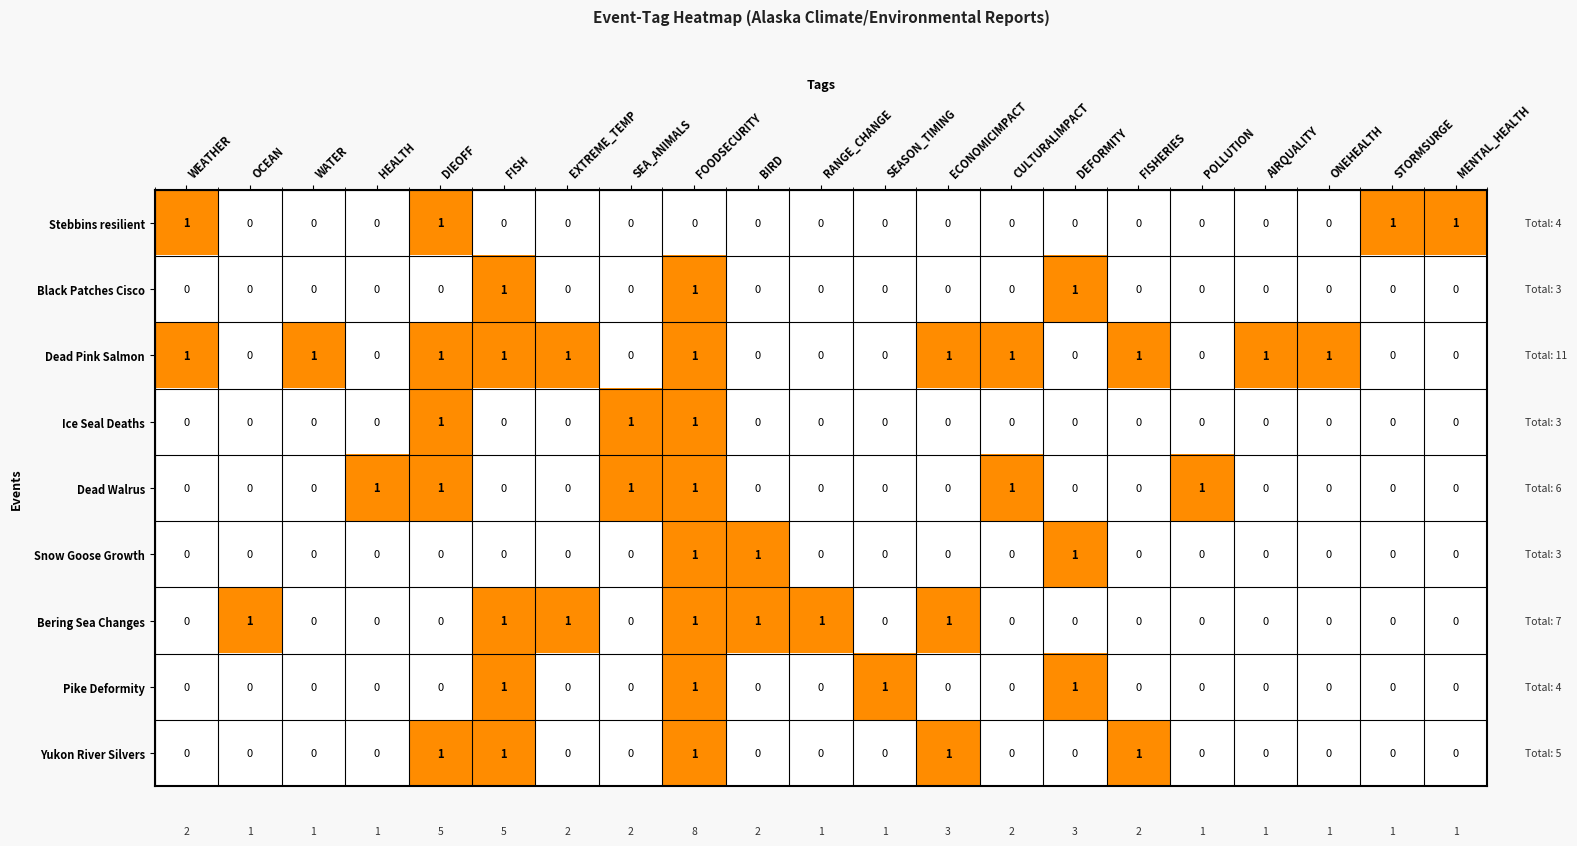

At how many categories does at least one series exceed 0?

21